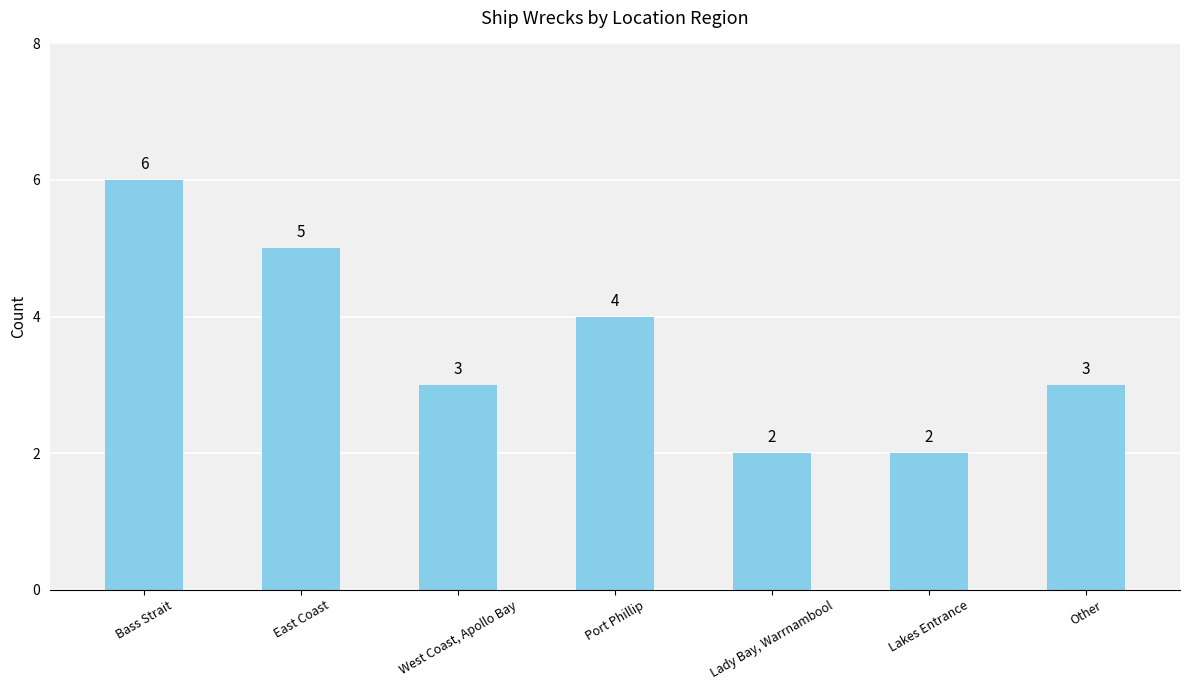

Where is the data nearest to the value 4?

Port Phillip